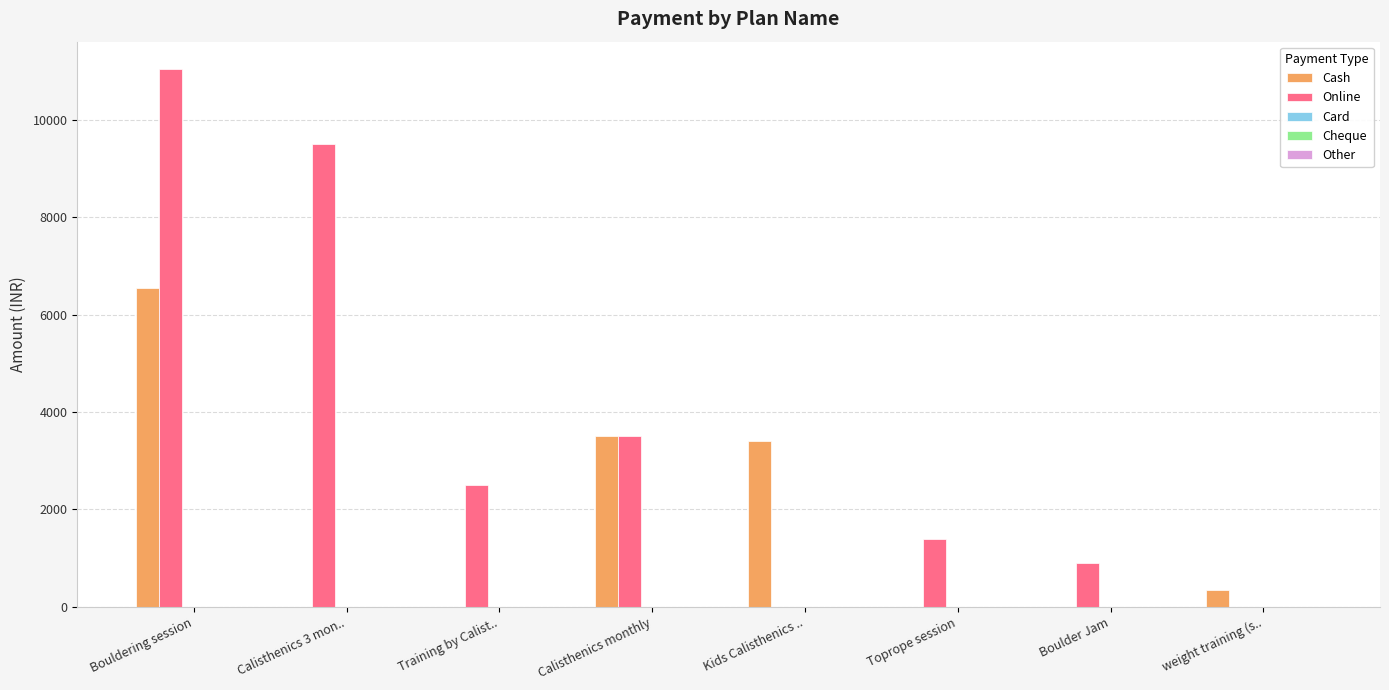

The value of Cash at Toprope session is 4492. True or false?

False